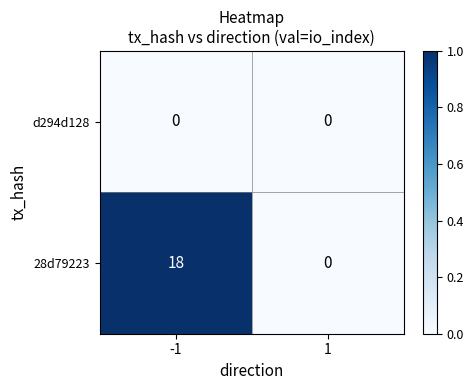

What is the greatest value displayed?

18